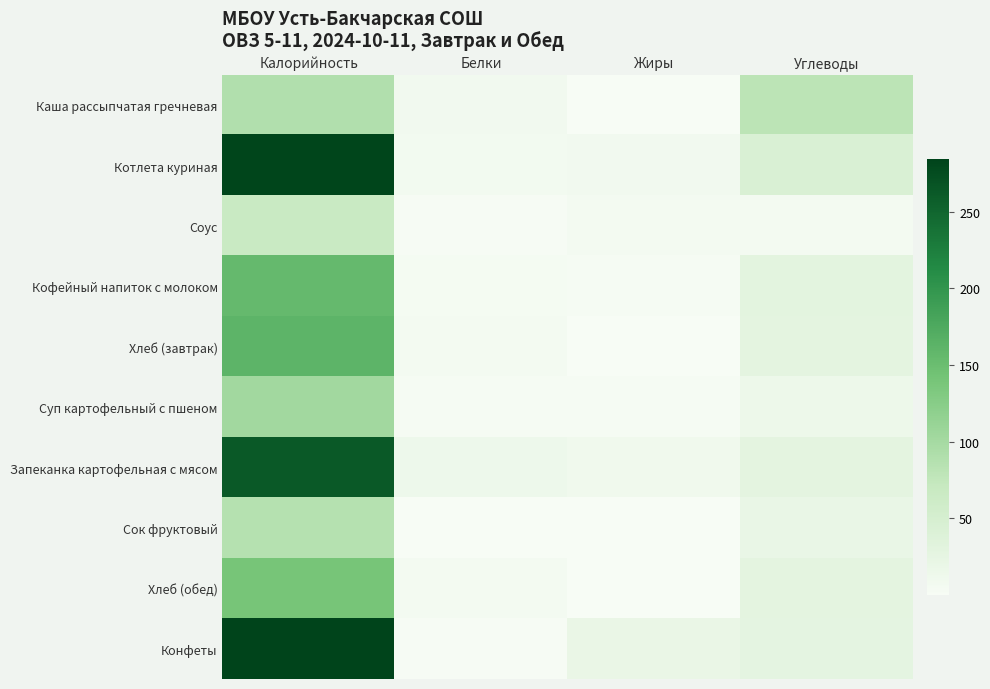

Which label corresponds to the largest value in the chart?

Калорийность